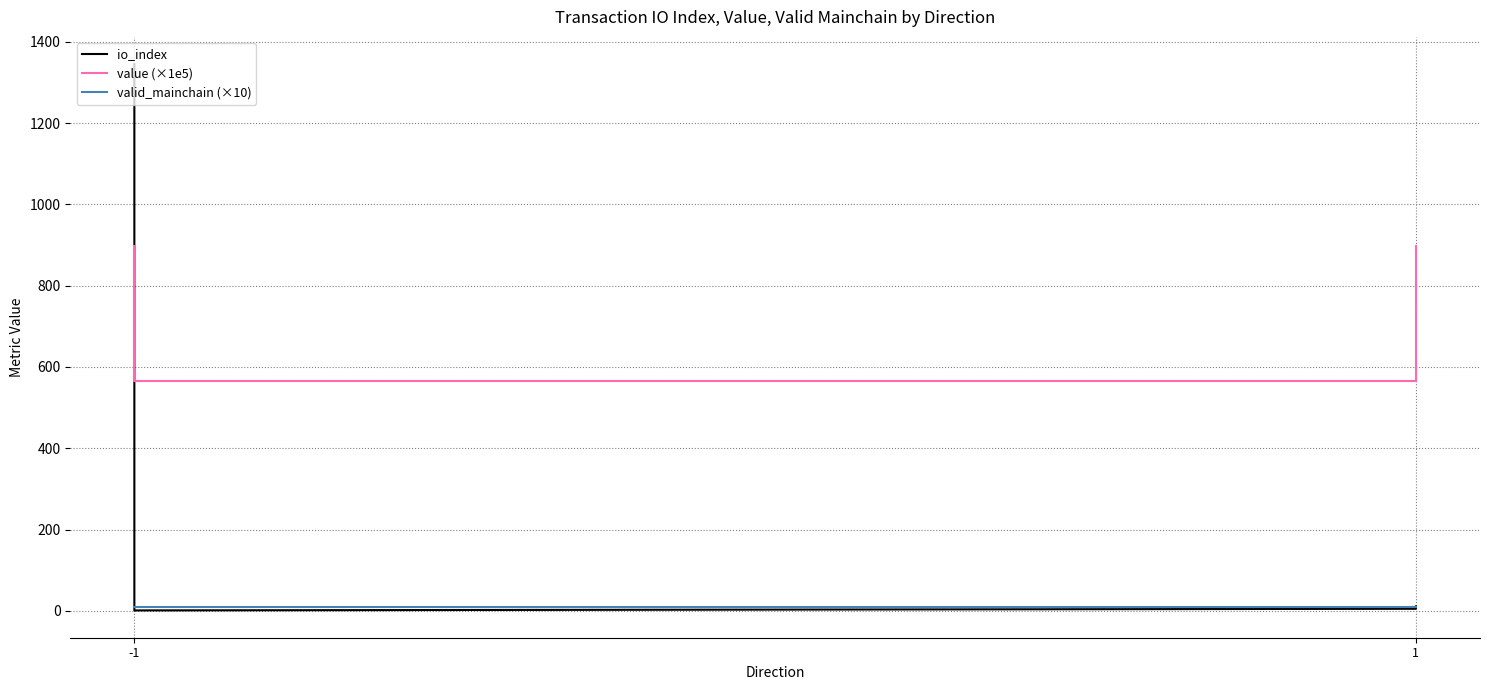

The value (×1e5) series shows 784.8 at 1. True or false?

False